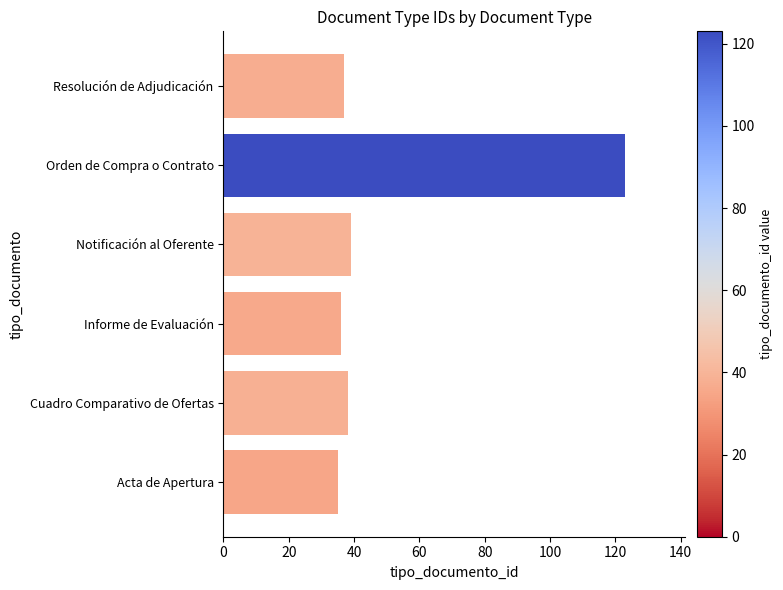

Reading bottom to top, what are all the values shown in this chart?

Acta de Apertura=35	Cuadro Comparativo de Ofertas=38	Informe de Evaluación=36	Notificación al Oferente=39	Orden de Compra o Contrato=123	Resolución de Adjudicación=37